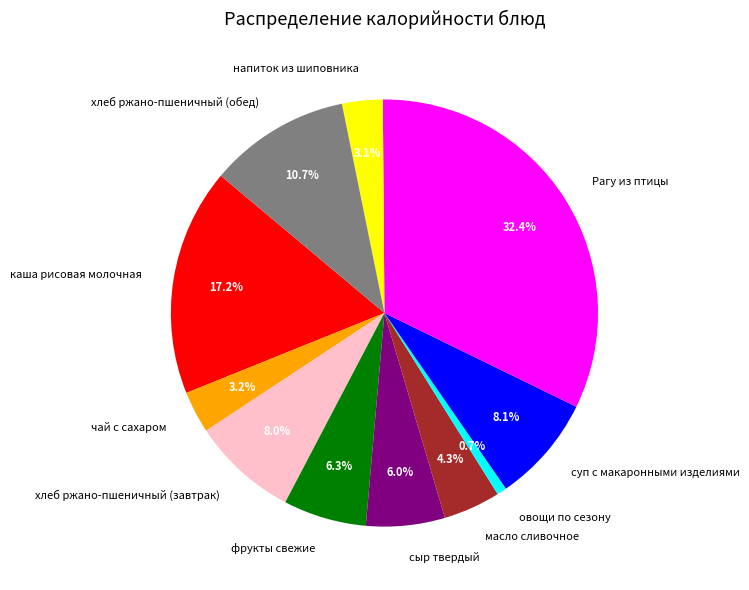

What is the total percentage of суп с макаронными изделиями and хлеб ржано-пшеничный (обед)?

18.8%